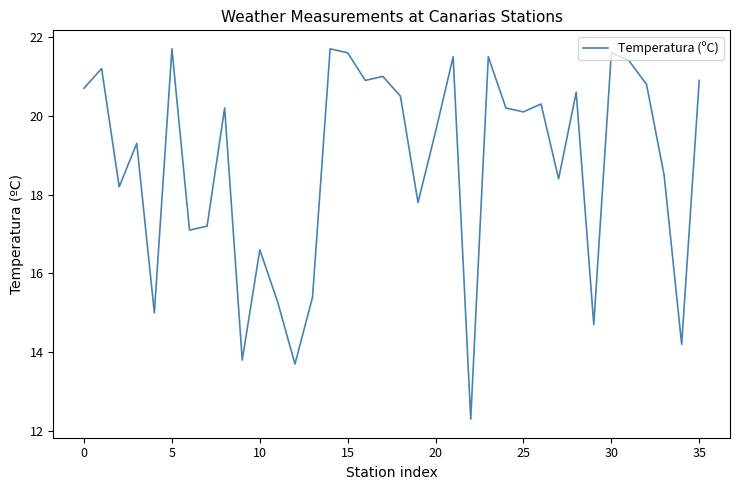

What is the smallest value displayed?

12.3